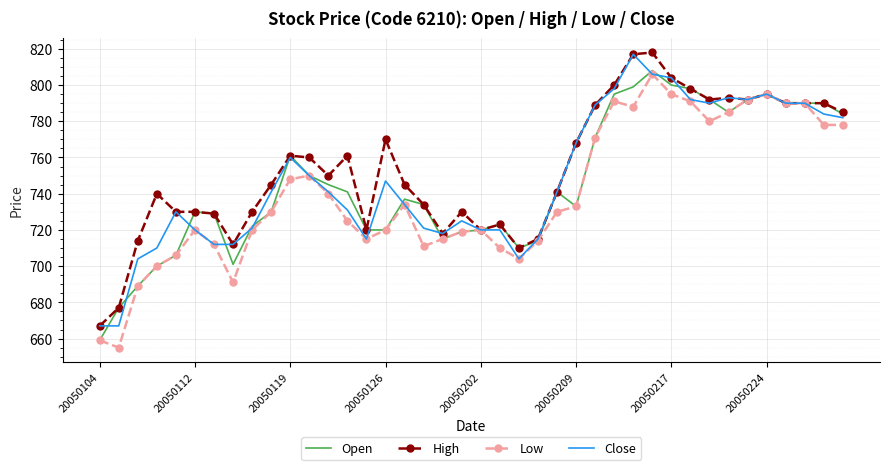

How many distinct data groups are displayed?

4